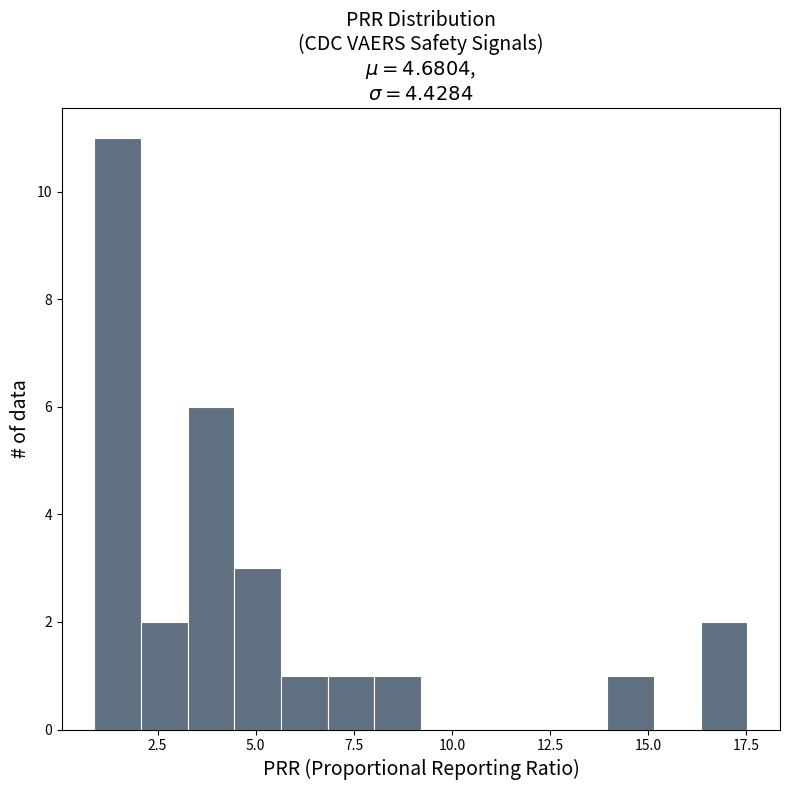

Read against the x-axis, roughly where is the centre of the tallest bar?

1.5